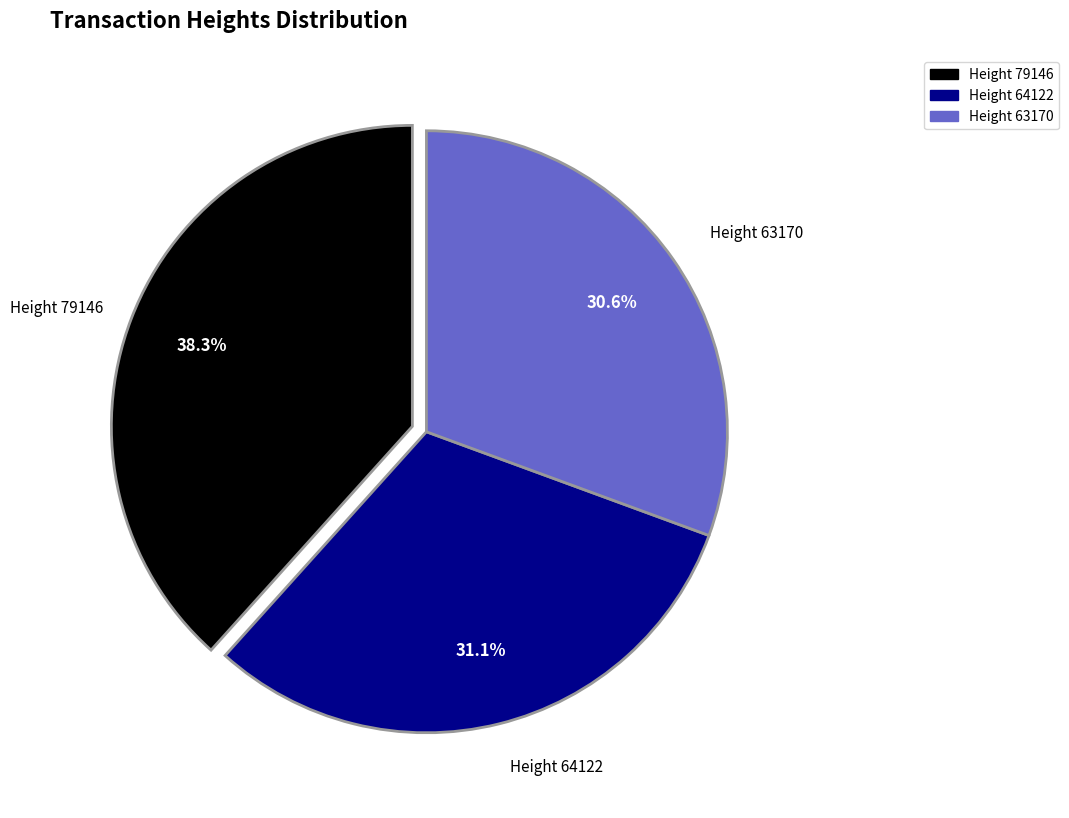

Approximately how many times larger is the value at Height 64122 compared to Height 79146?

0.8